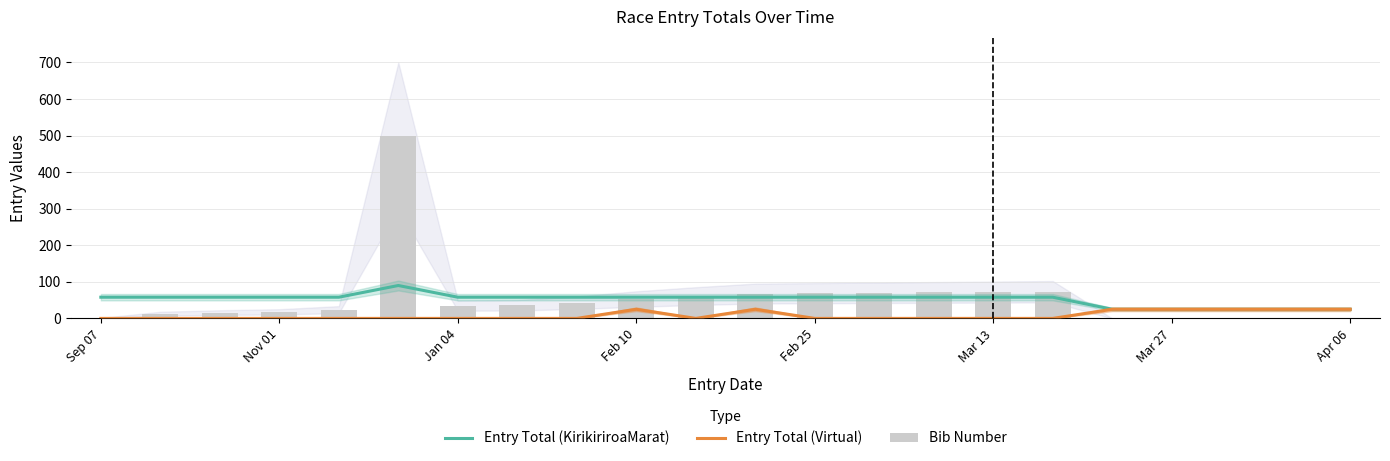

Which category has the lowest value across all series?

Sep 07